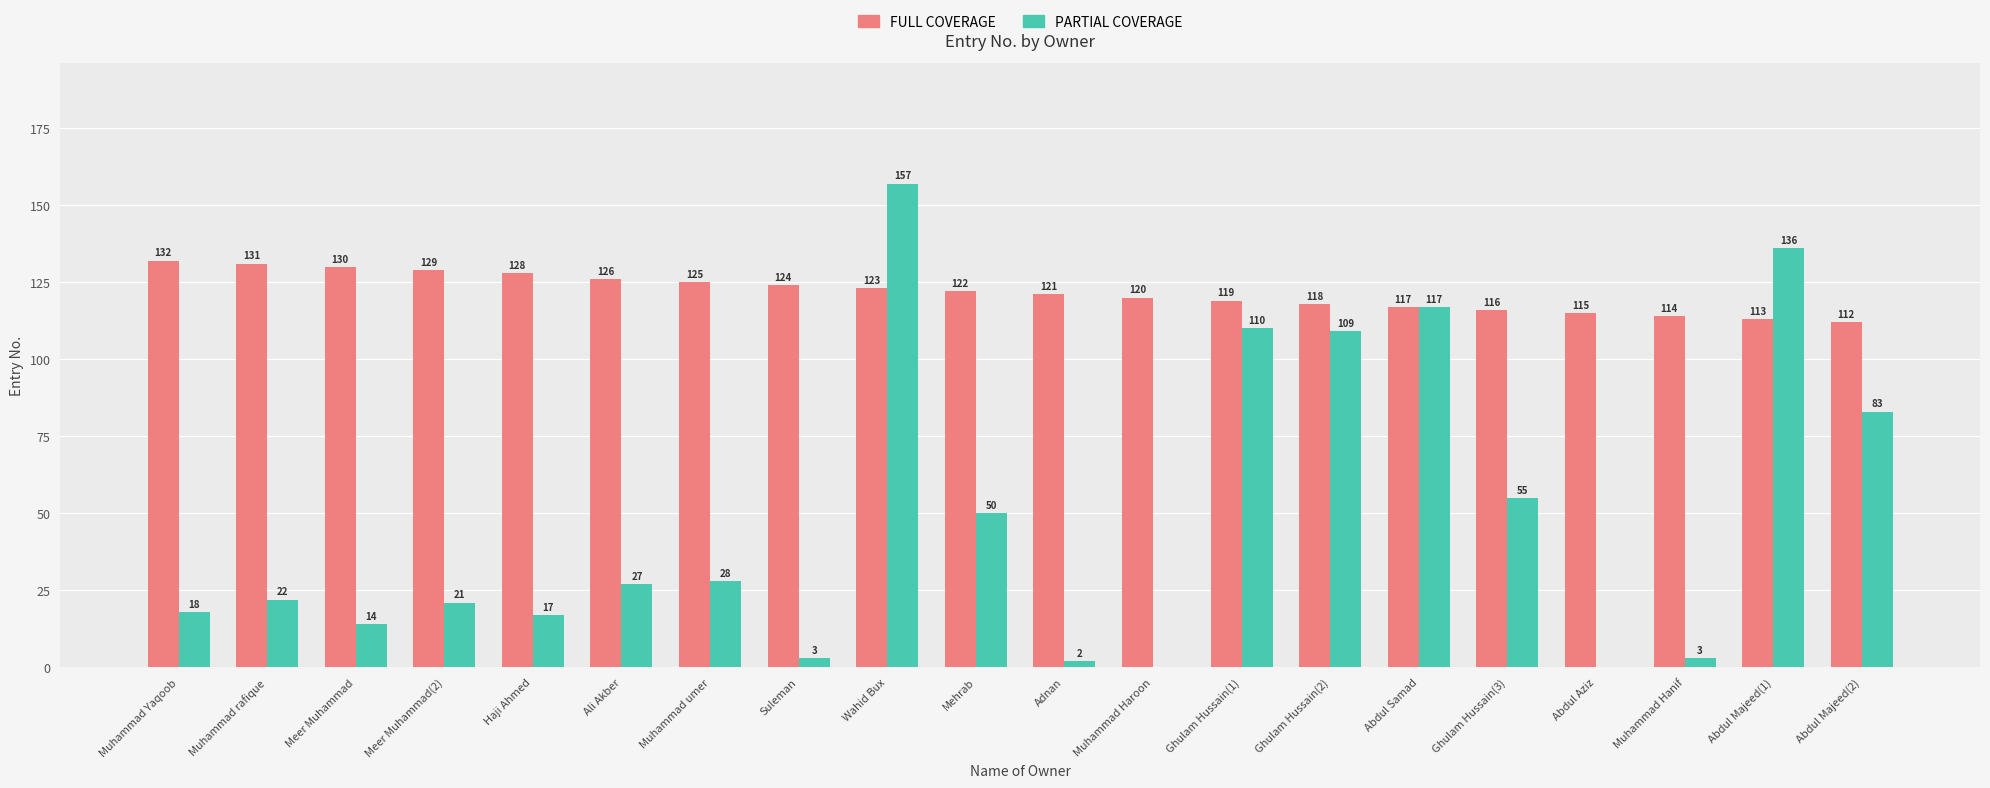

What is the maximum value for FULL COVERAGE?

132